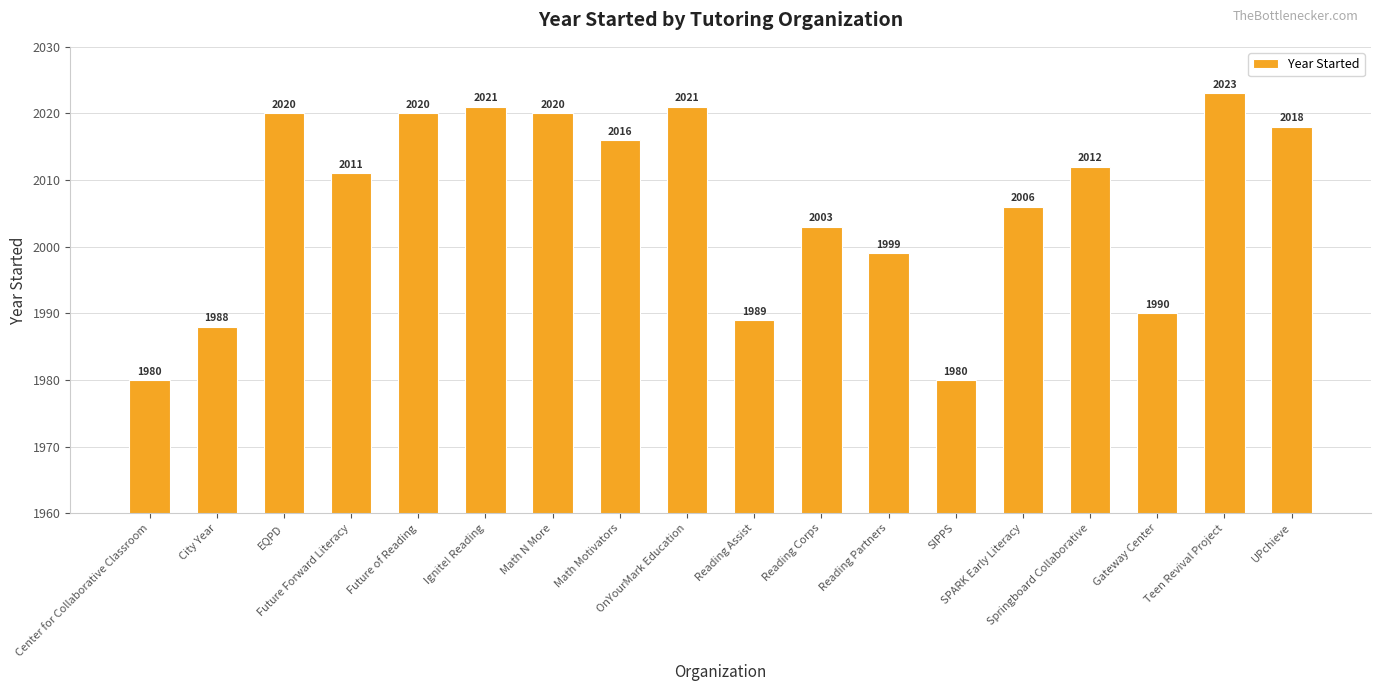

The chart shows a value of 2023 at Teen Revival Project. True or false?

True